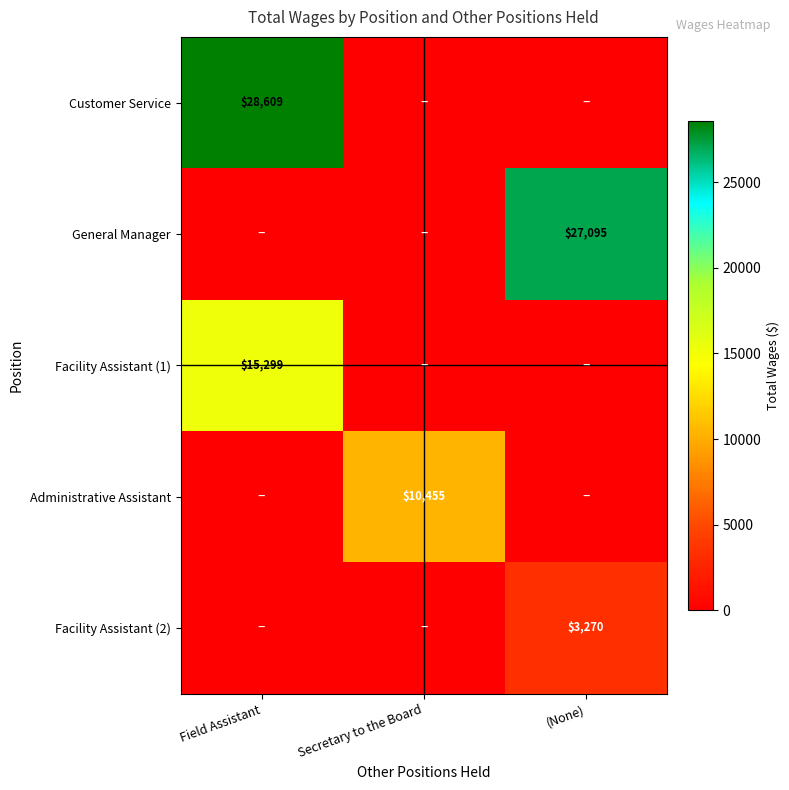

True or false: Administrative Assistant has a value of 17822 at Secretary to the Board.

False